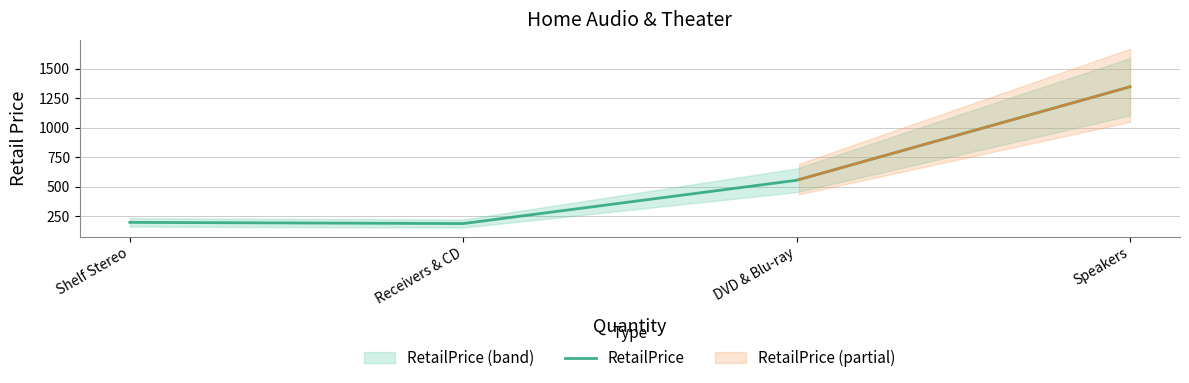

What is the change in value from DVD & Blu-ray to Shelf Stereo?

-355.9